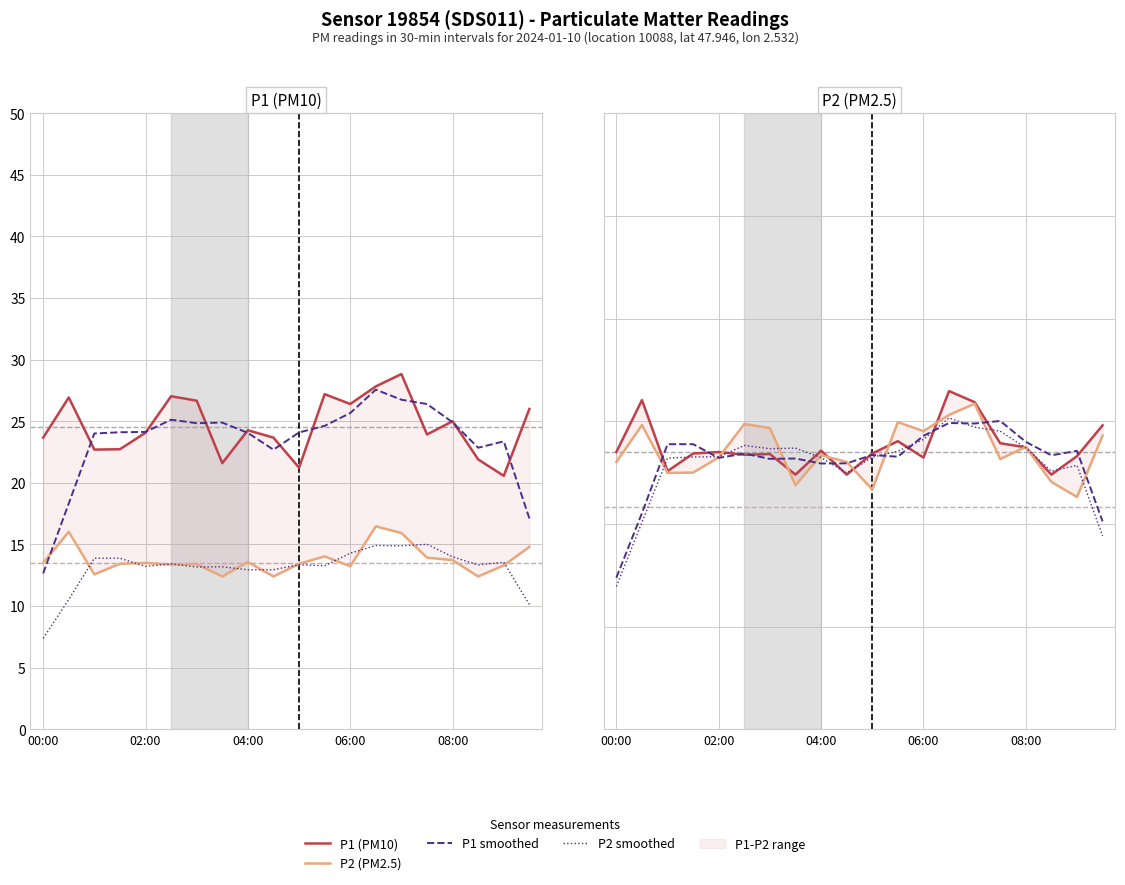

How many lines are shown in the chart?

4